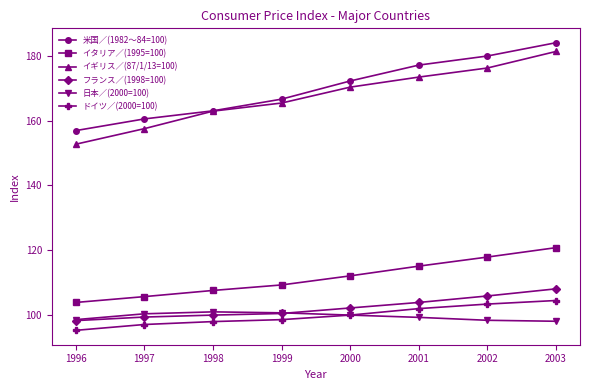

Which category has the lowest value across all series?

1996